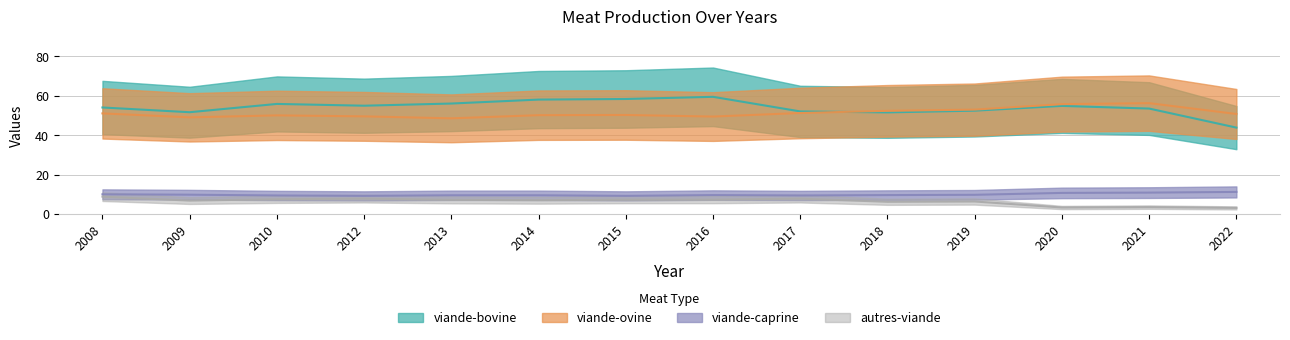

Which series has the widest spread of values?

viande-bovine